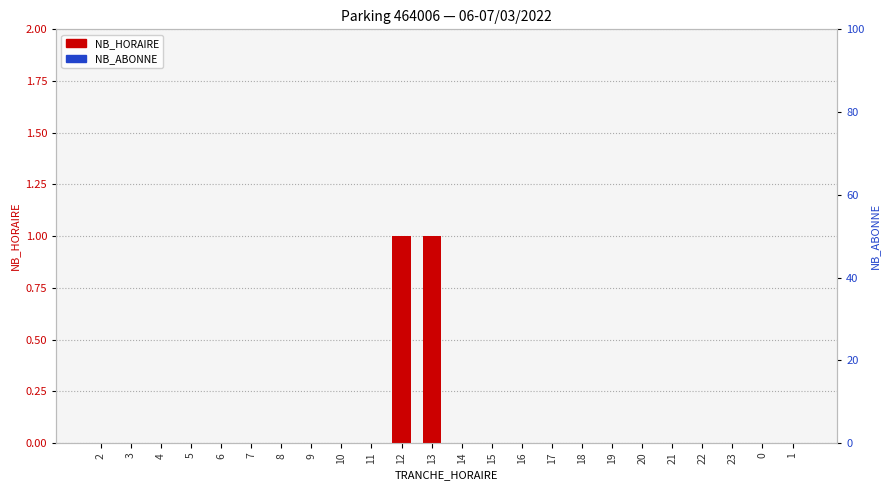

Count the number of categories in the chart.

24